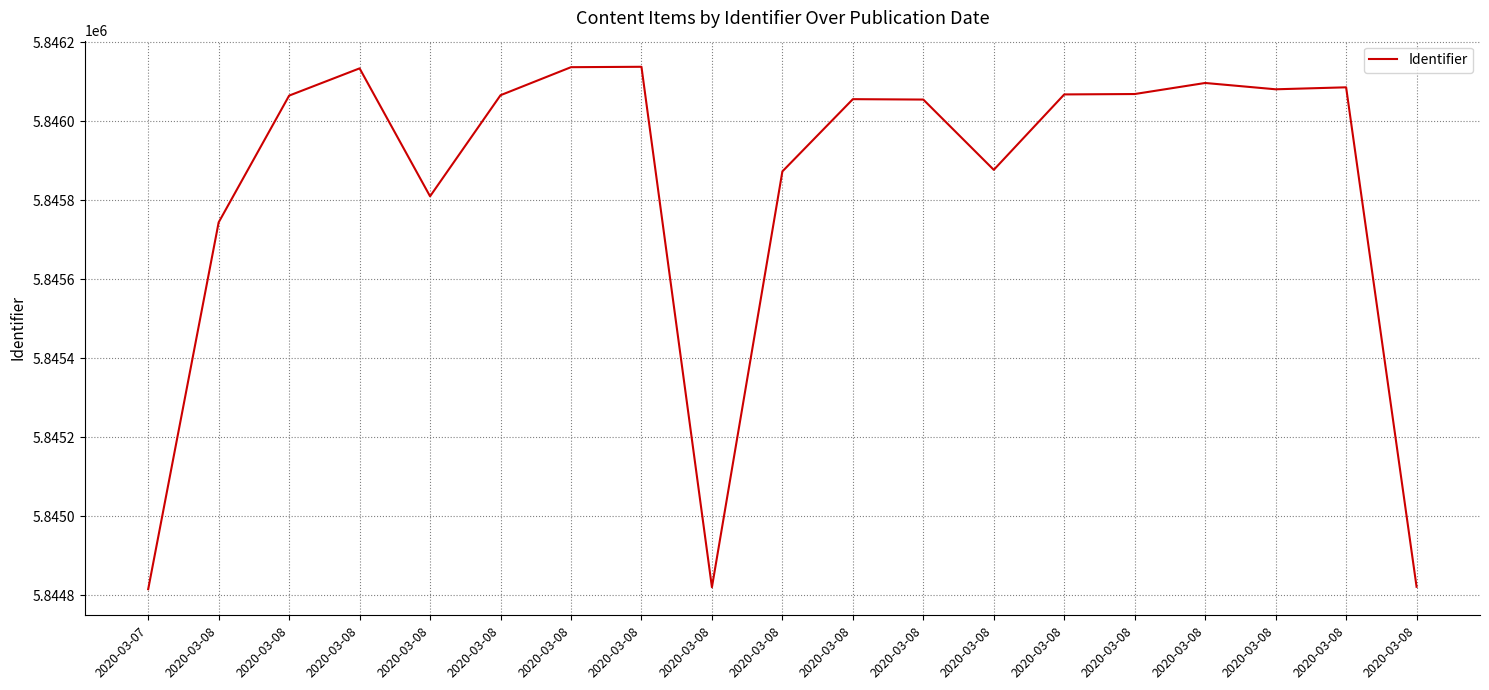

Which has a higher value, 2020-03-08 or 2020-03-08?

2020-03-08